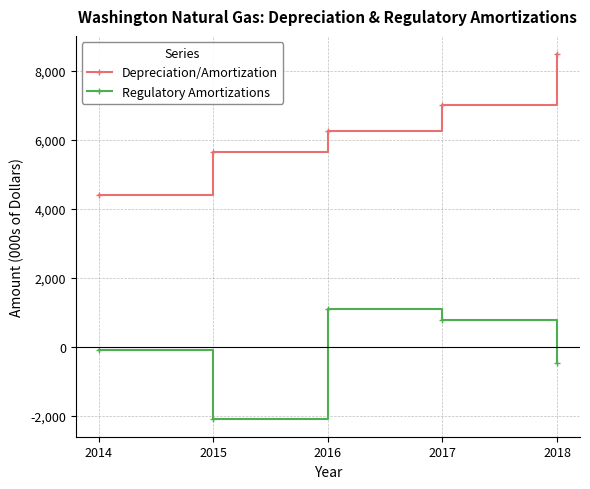

List the series in order of their peak value, highest first.

Depreciation/Amortization, Regulatory Amortizations